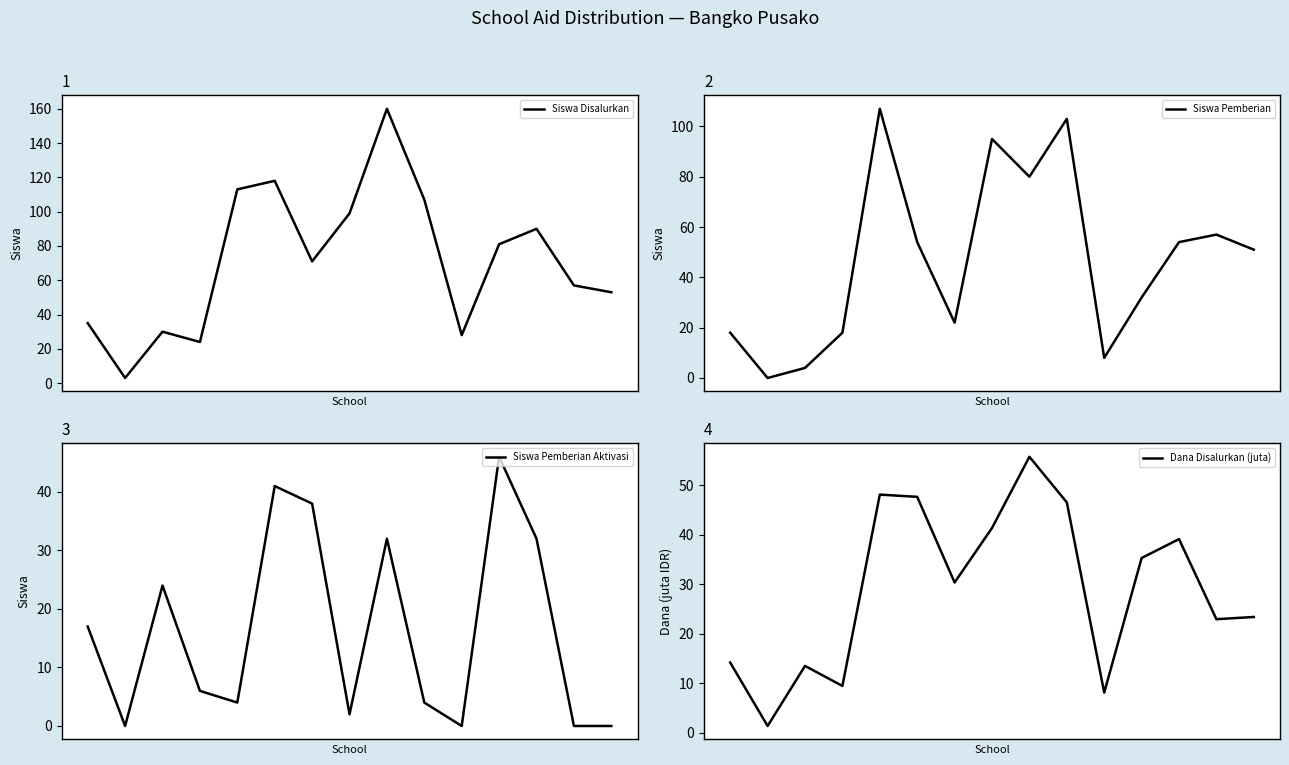

Count the number of categories in the chart.

15